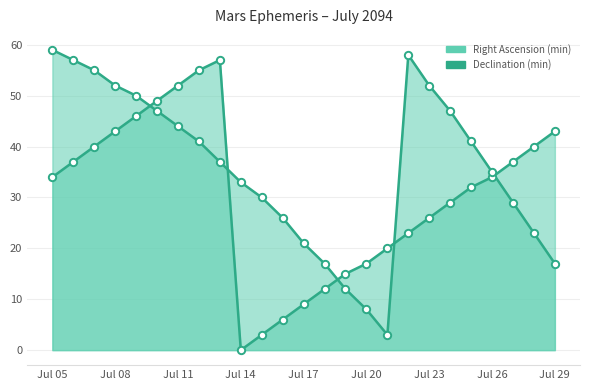

What are all the series names shown in the legend?

Right Ascension (min), Declination (min)